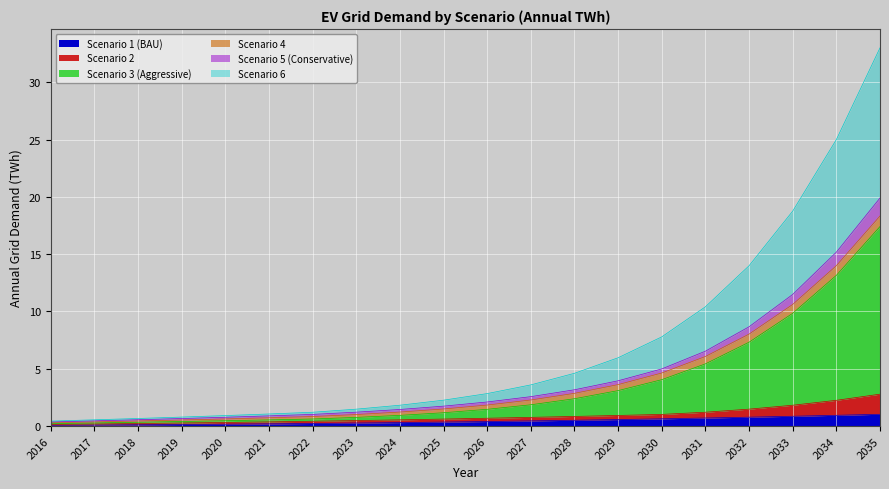

At which category is the sum across all series the highest?

2035